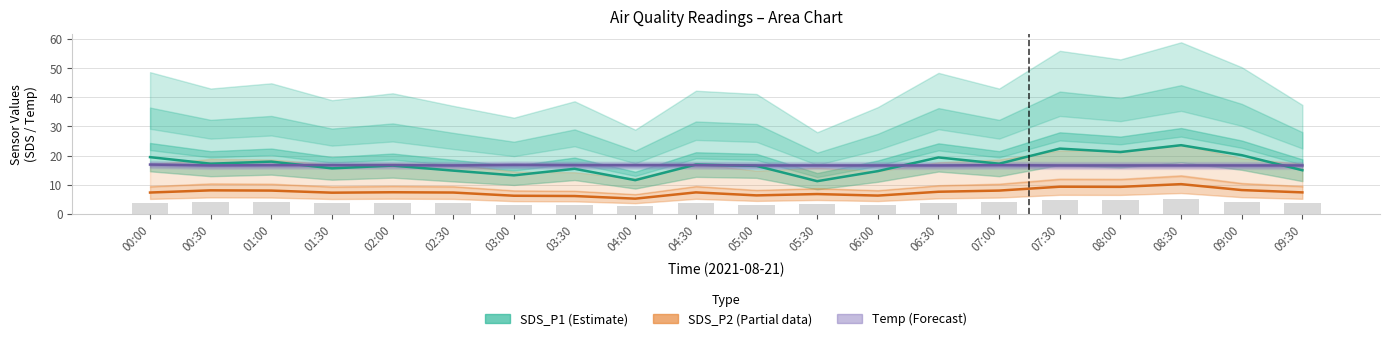

How many data points does each series have?

20